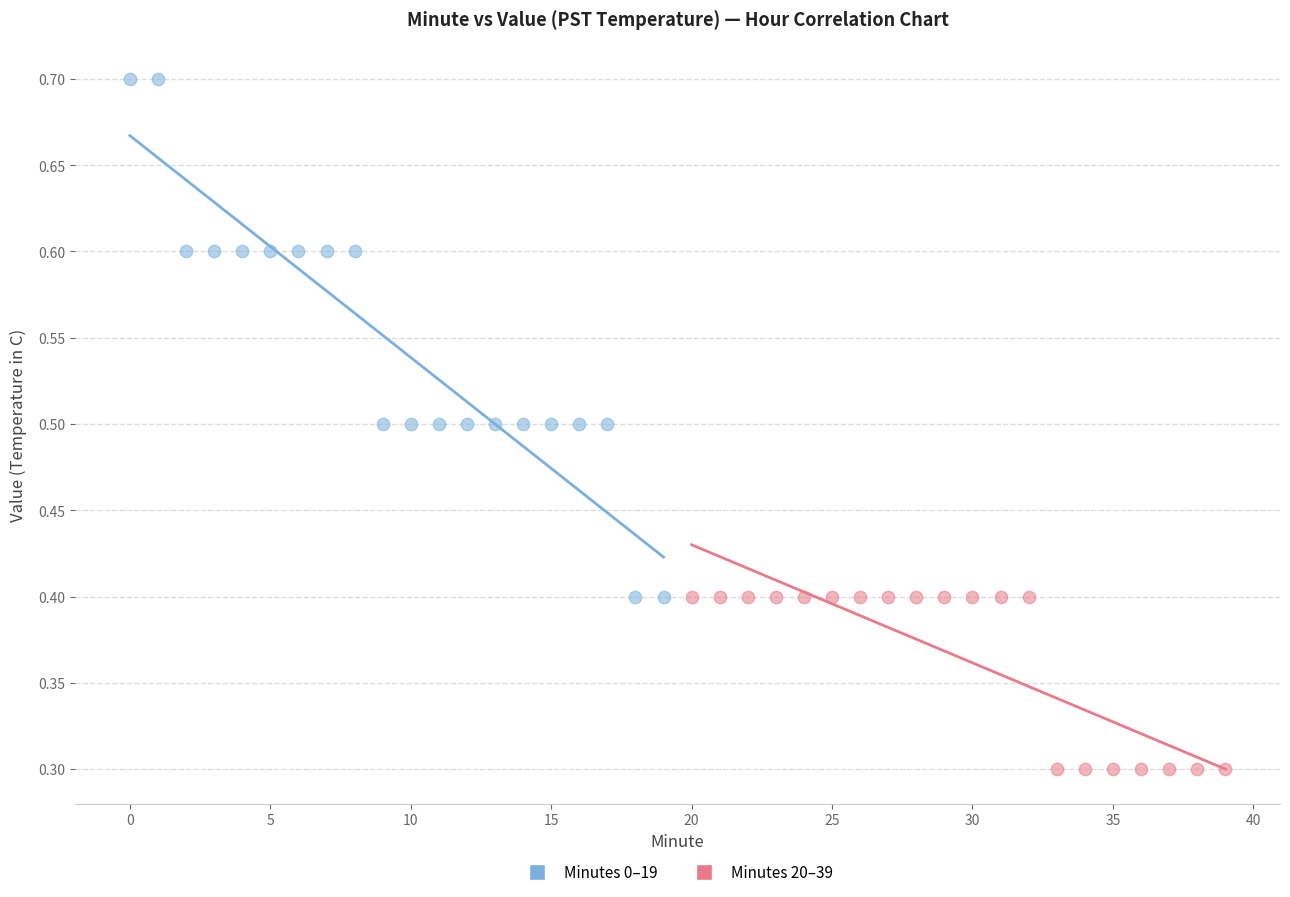

Which series contains the lowest Y value?

Minutes 20–39